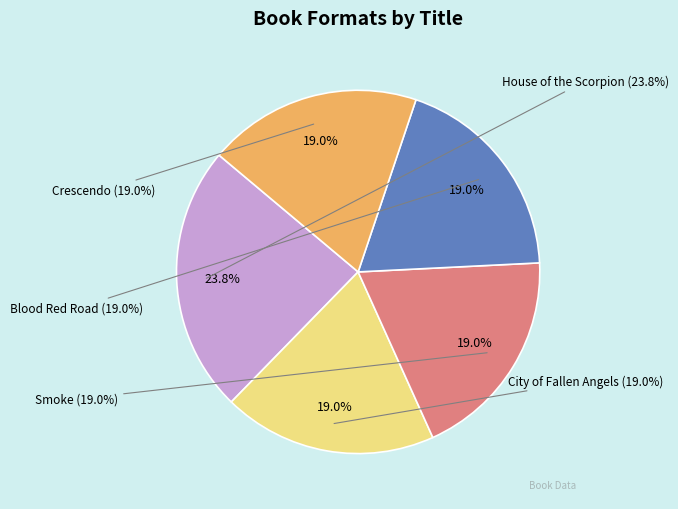

What percentage is the House of the Scorpion slice, to the nearest percent?

24%